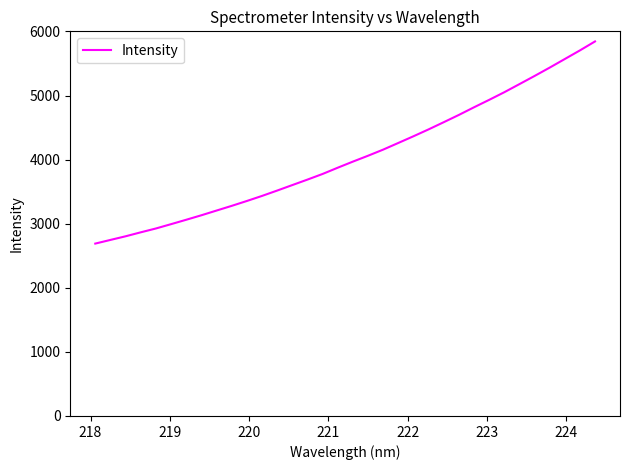

What is the difference between the maximum and minimum values?

3154.4